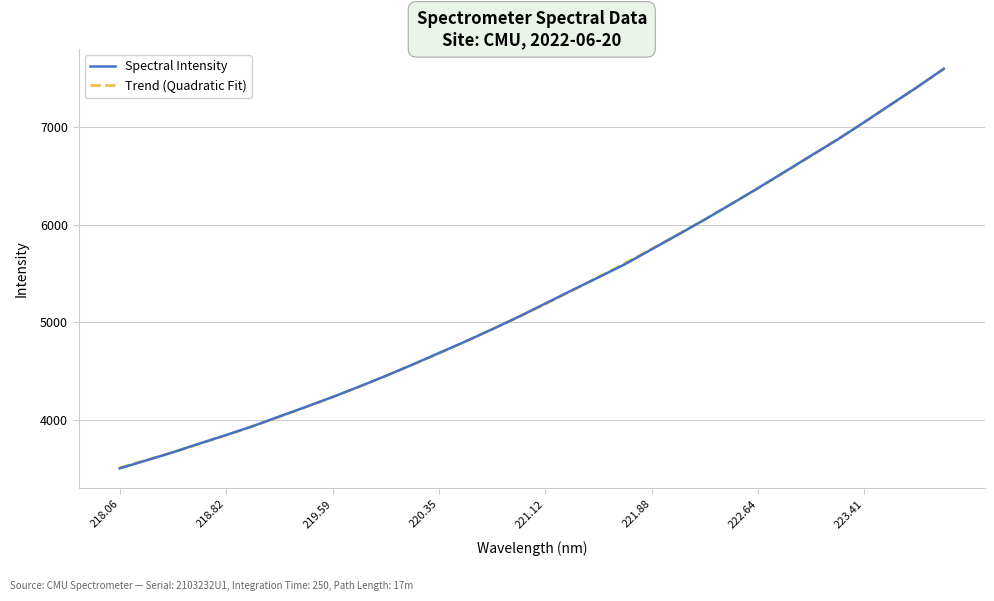

Which label corresponds to the largest value in the chart?

223.9802